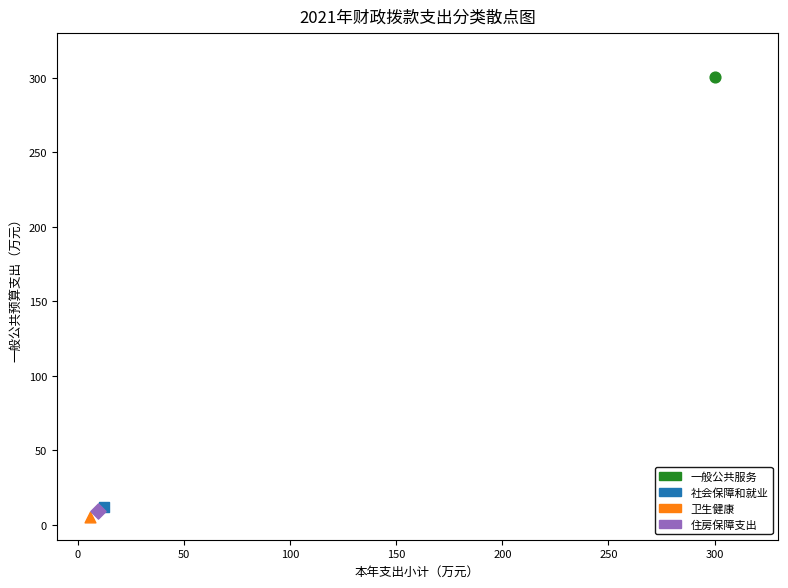

Which series reaches the maximum Y coordinate?

一般公共服务